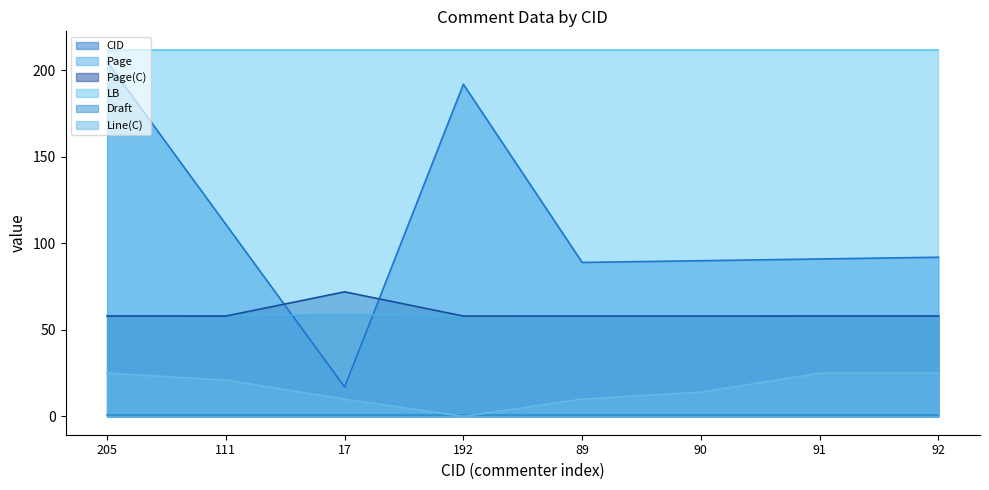

What is the minimum value for Page?

58.0